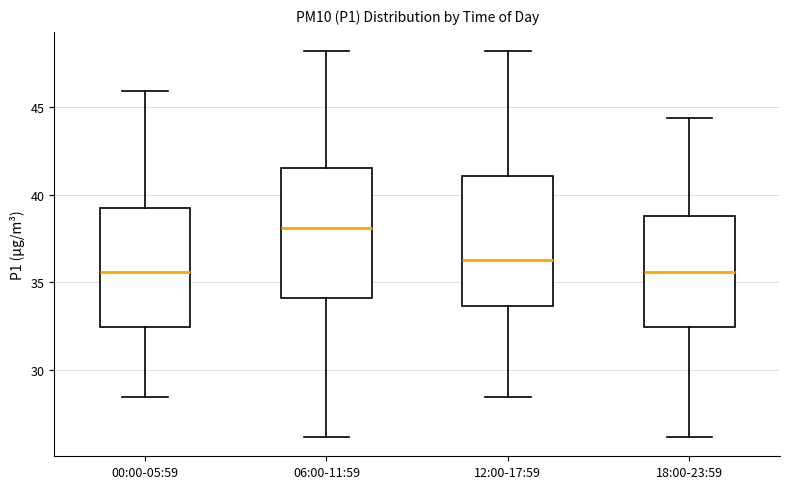

Reading left to right, read every box against the y-axis: the position of its median line, the range the box covers, and the ends of its whiskers. The values are not printed on the chart, so give them approximately, as read against the axis.

00:00-05:59: median 35.5, box 32.5 to 39.0, whiskers 28.5 to 46.0
06:00-11:59: median 38.0, box 34.0 to 41.5, whiskers 26.0 to 48.0
12:00-17:59: median 36.5, box 33.5 to 41.0, whiskers 28.5 to 48.0
18:00-23:59: median 35.5, box 32.5 to 39.0, whiskers 26.0 to 44.5